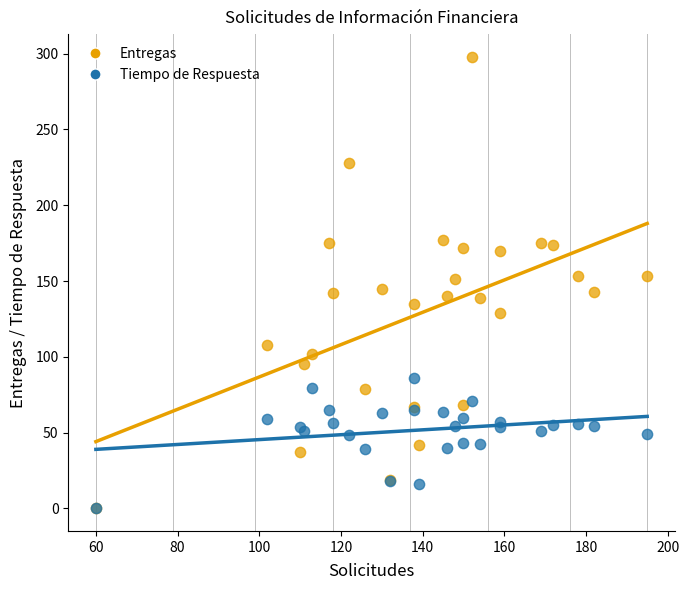

Which series reaches the maximum Y coordinate?

Entregas